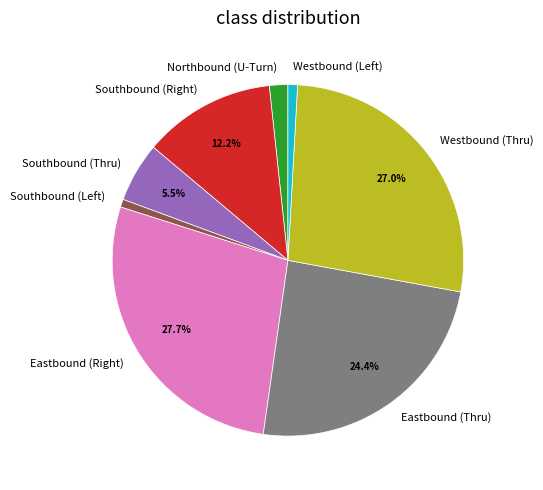

Count the number of slices in the pie.

8